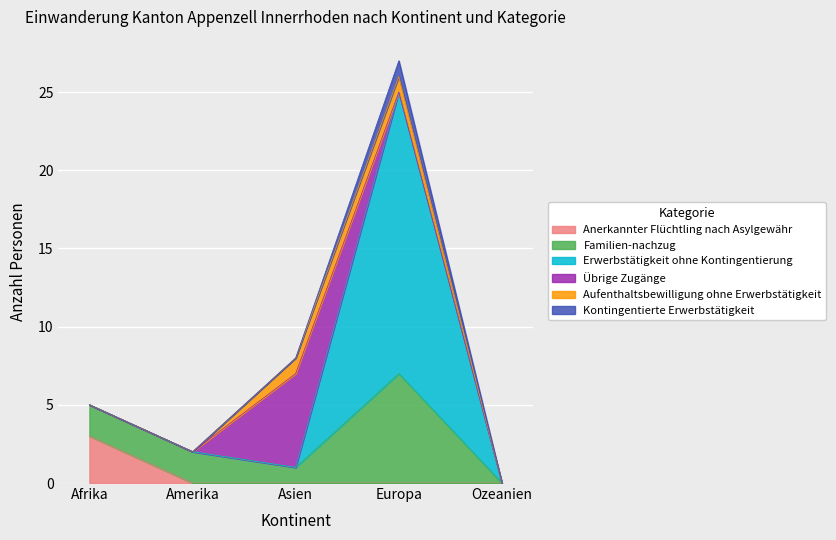

At which category does Kontingentierte Erwerbstätigkeit reach its first local peak?

Europa